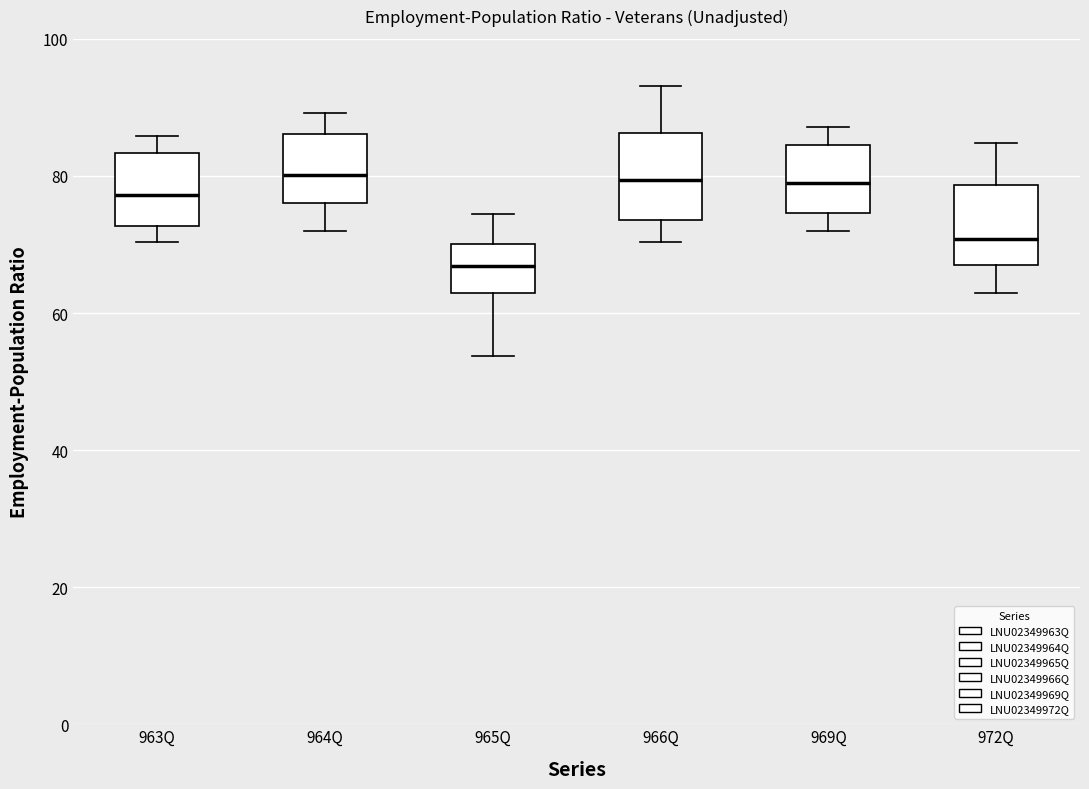

Which box has the lowest median line?

965Q